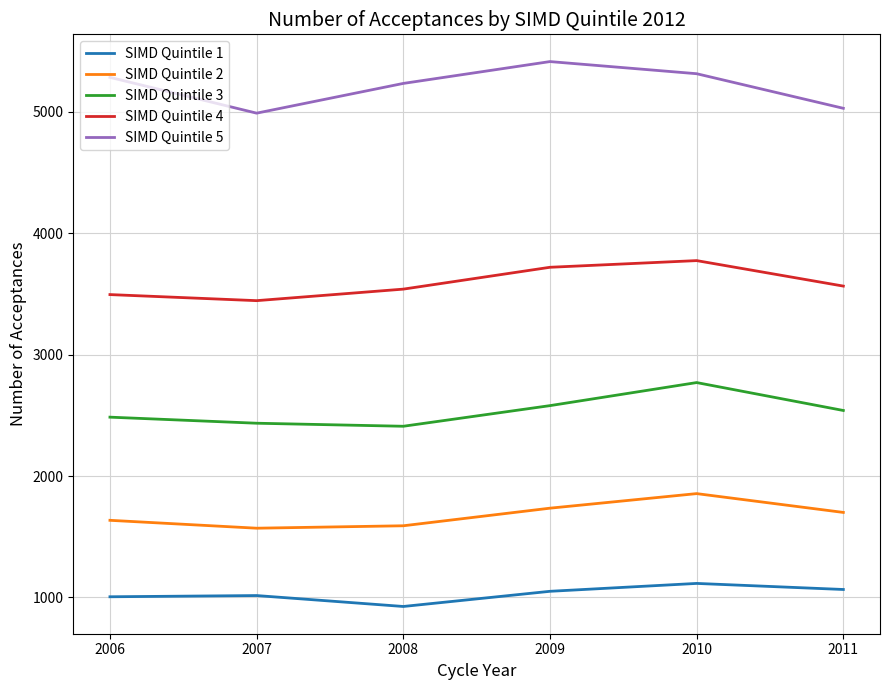

Is this an area chart (filled region under the line)?

No